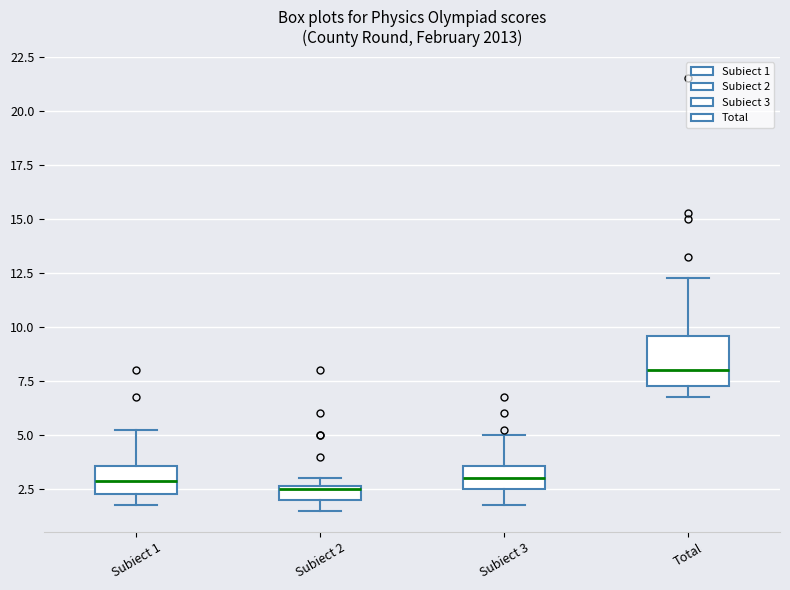

Comparing the boxes themselves (not the whiskers), which one is the tallest?

Total